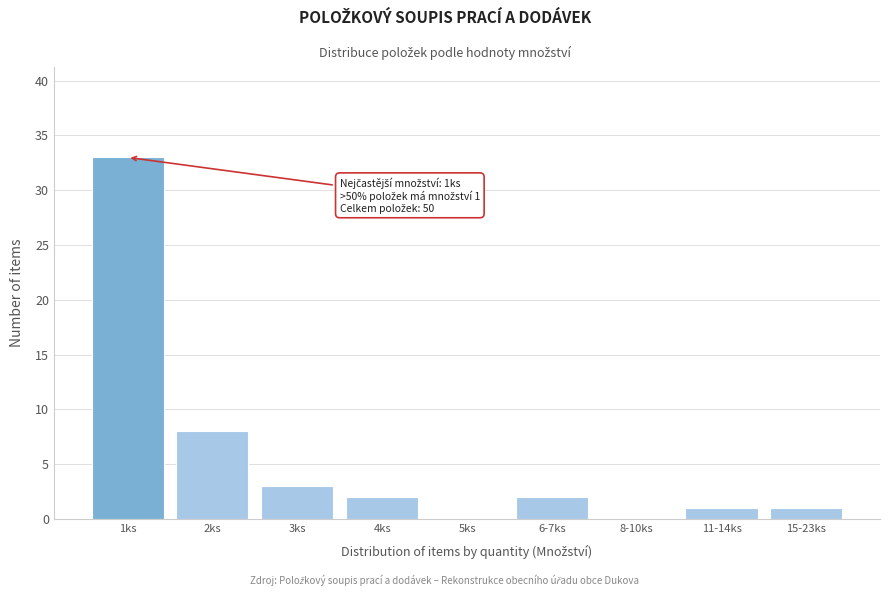

Reading left to right, extract all data points from this chart.

1ks=33	2ks=8	3ks=3	4ks=2	5ks=0	6-7ks=2	8-10ks=0	11-14ks=1	15-23ks=1